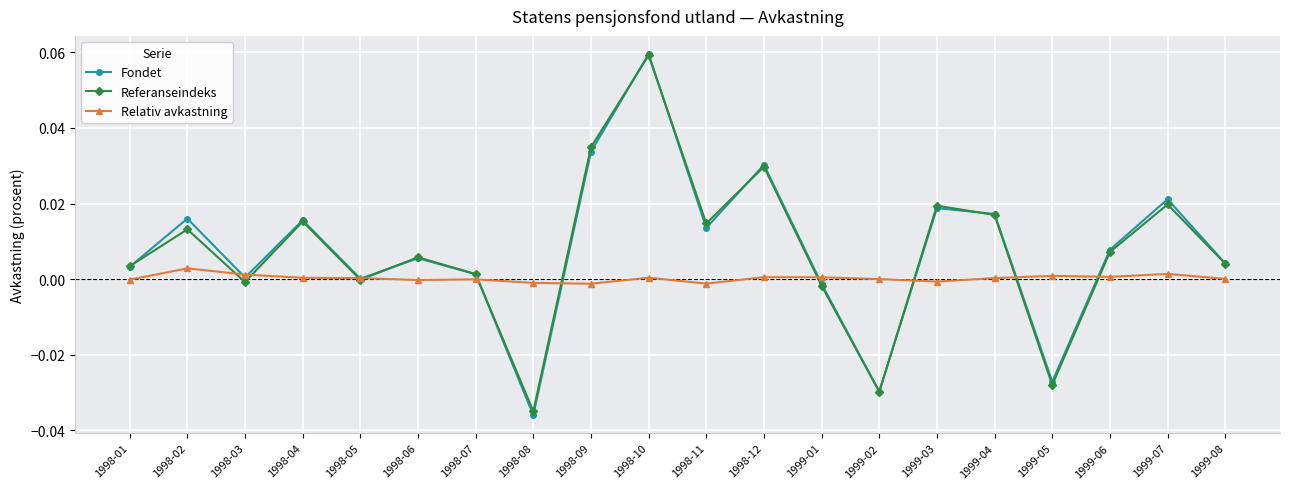

The Fondet series shows 0.0 at 1998-12. True or false?

True